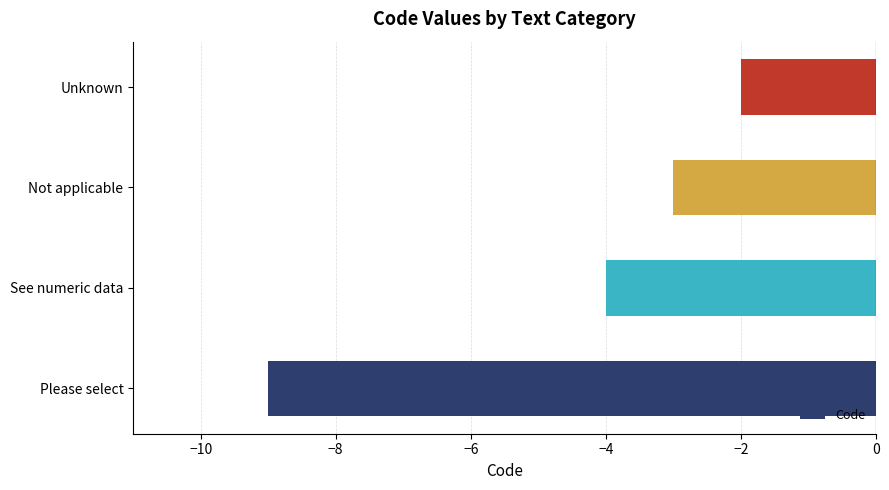

What is the difference between the values at Not applicable and Please select?

6